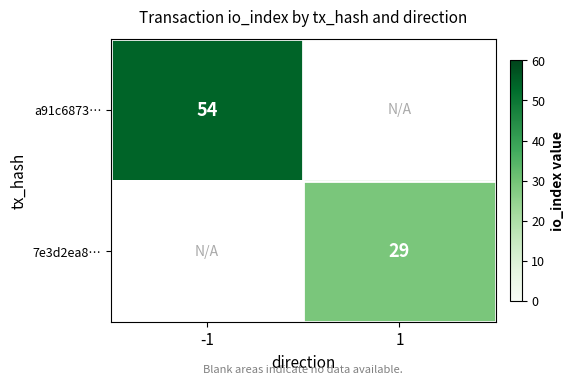

The value of a91c6873… at -1 is 28. True or false?

False